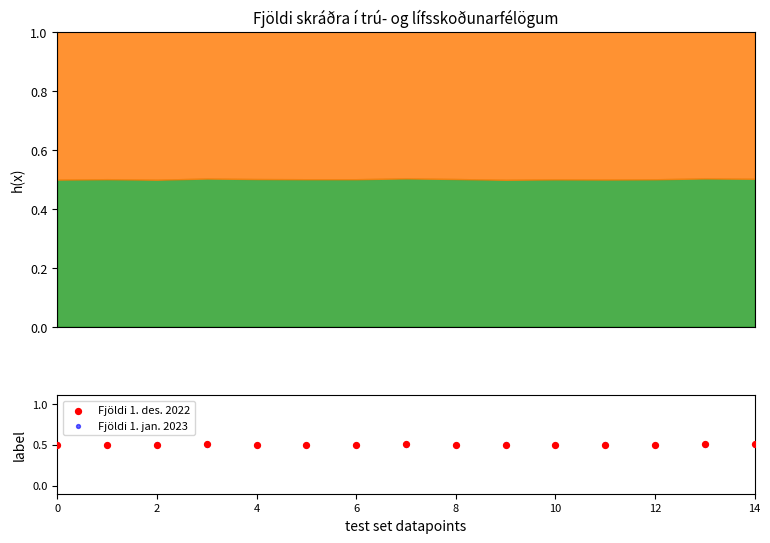

Which series reaches the minimum Y coordinate?

Fjöldi 1. jan. 2023